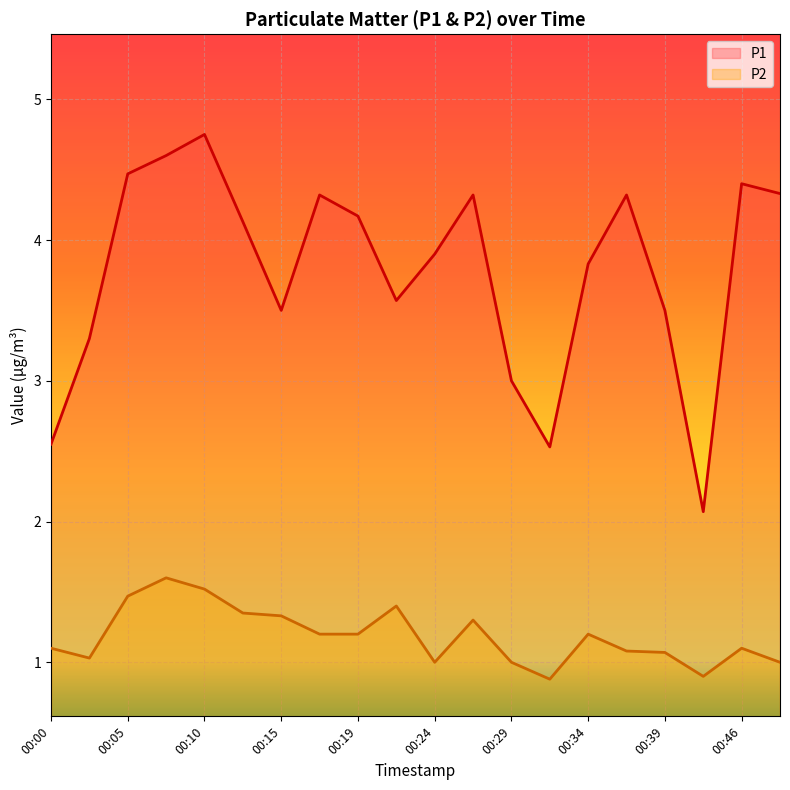

List the series in order of their peak value, lowest first.

P2, P1